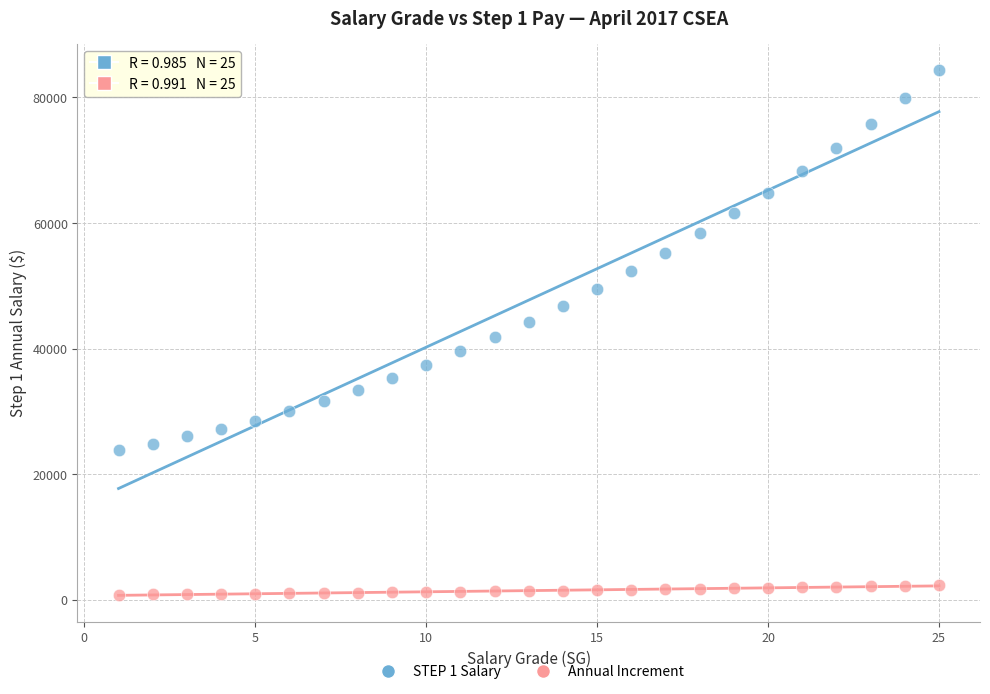

Across all data points, what is the range of X values (max minus min)?

24